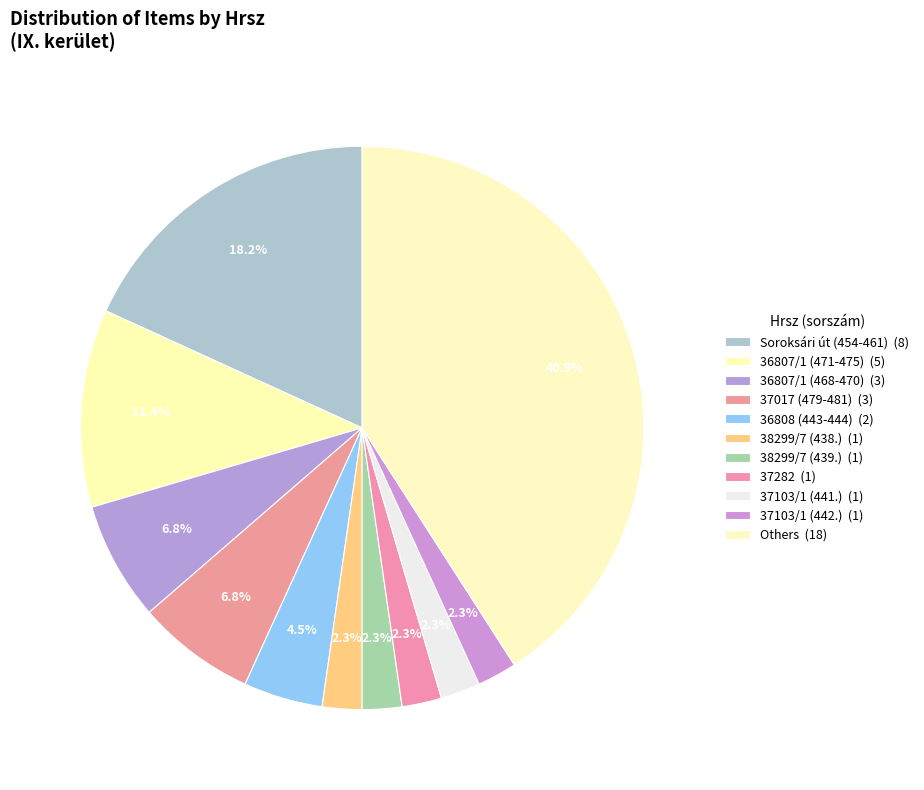

How many segments does this pie chart have?

11